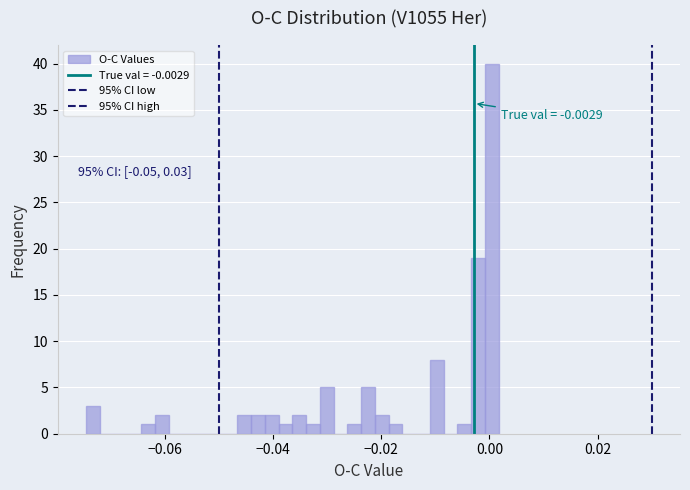

Around what value on the x-axis is the tallest bar? Give the approximate position of its centre, as read against the axis.

0.000